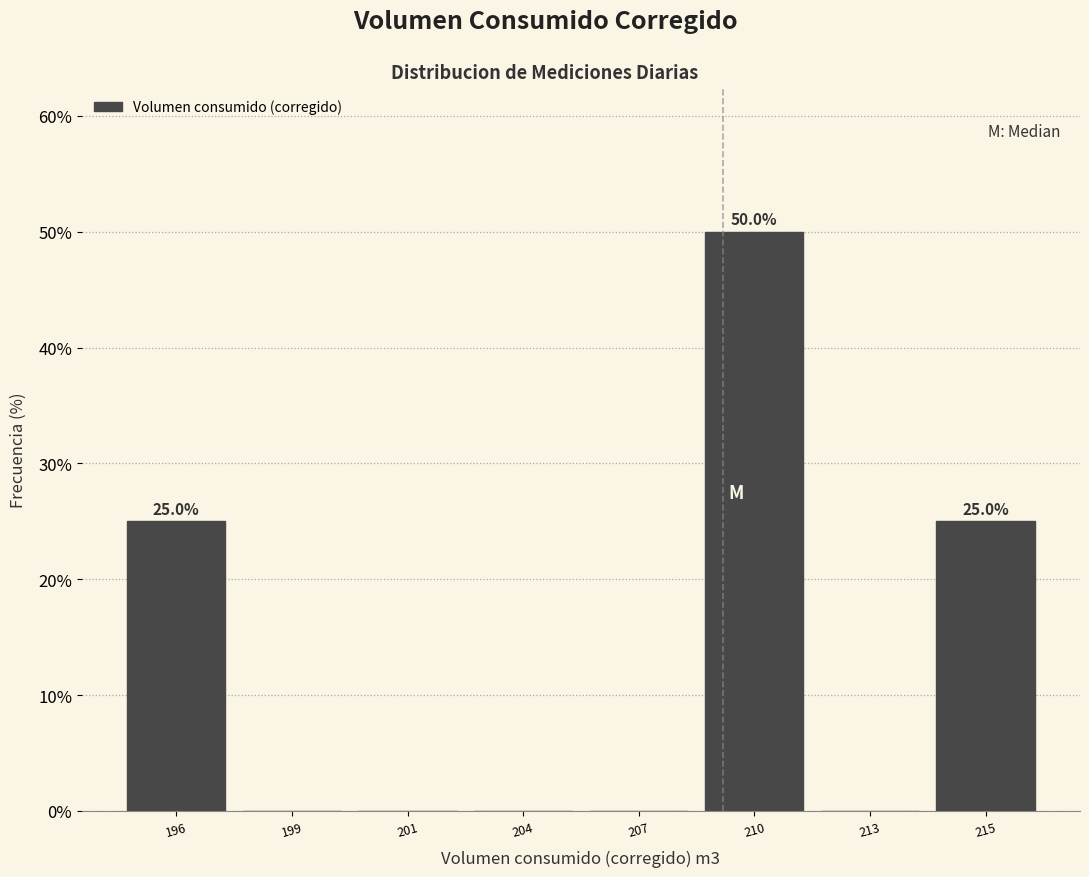

Reading left to right, what are all the values shown in this chart?

196=25	199=0	201=0	204=0	207=0	210=50	213=0	215=25